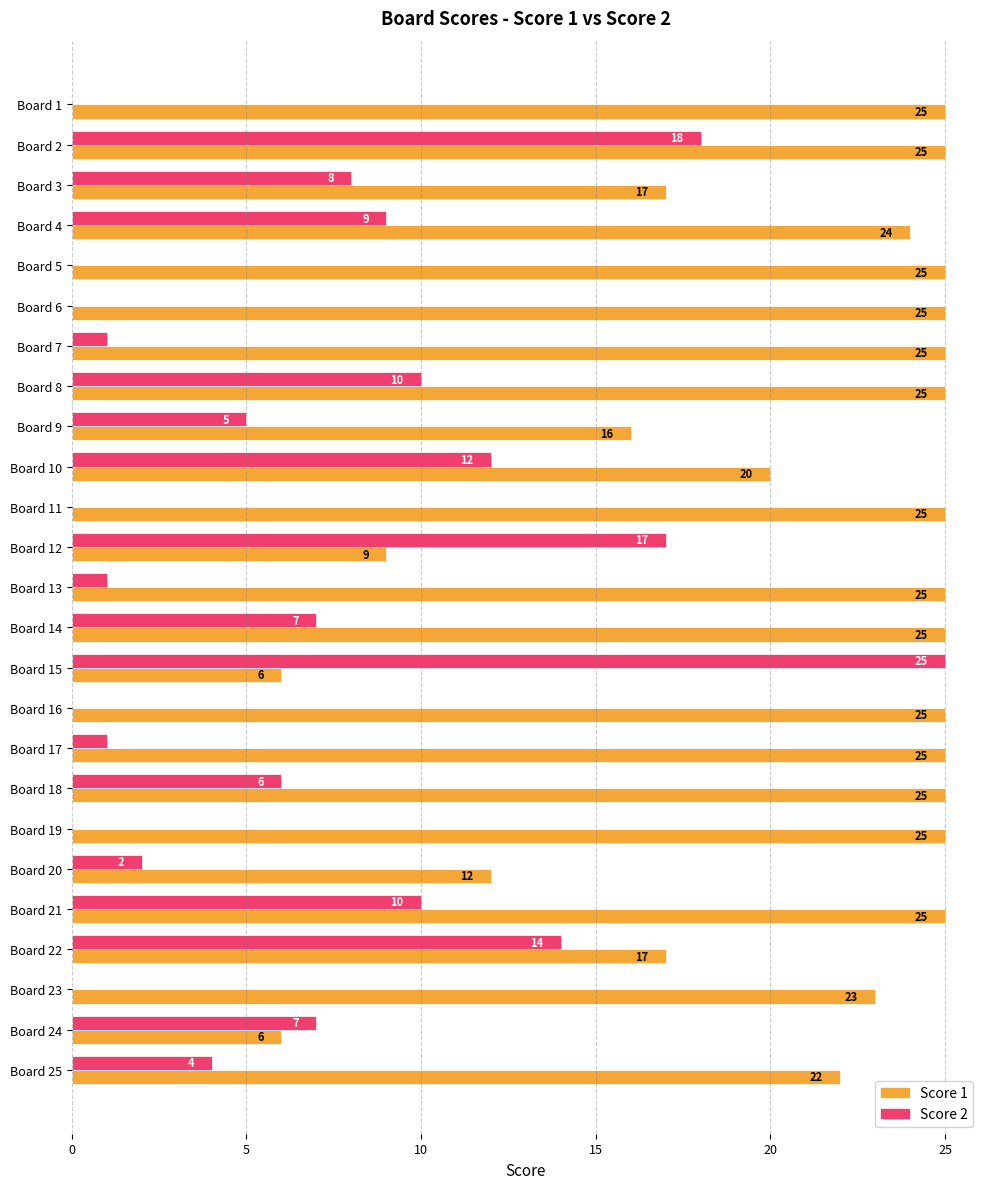

At which label is Score 1 closest to 15?

Board 9